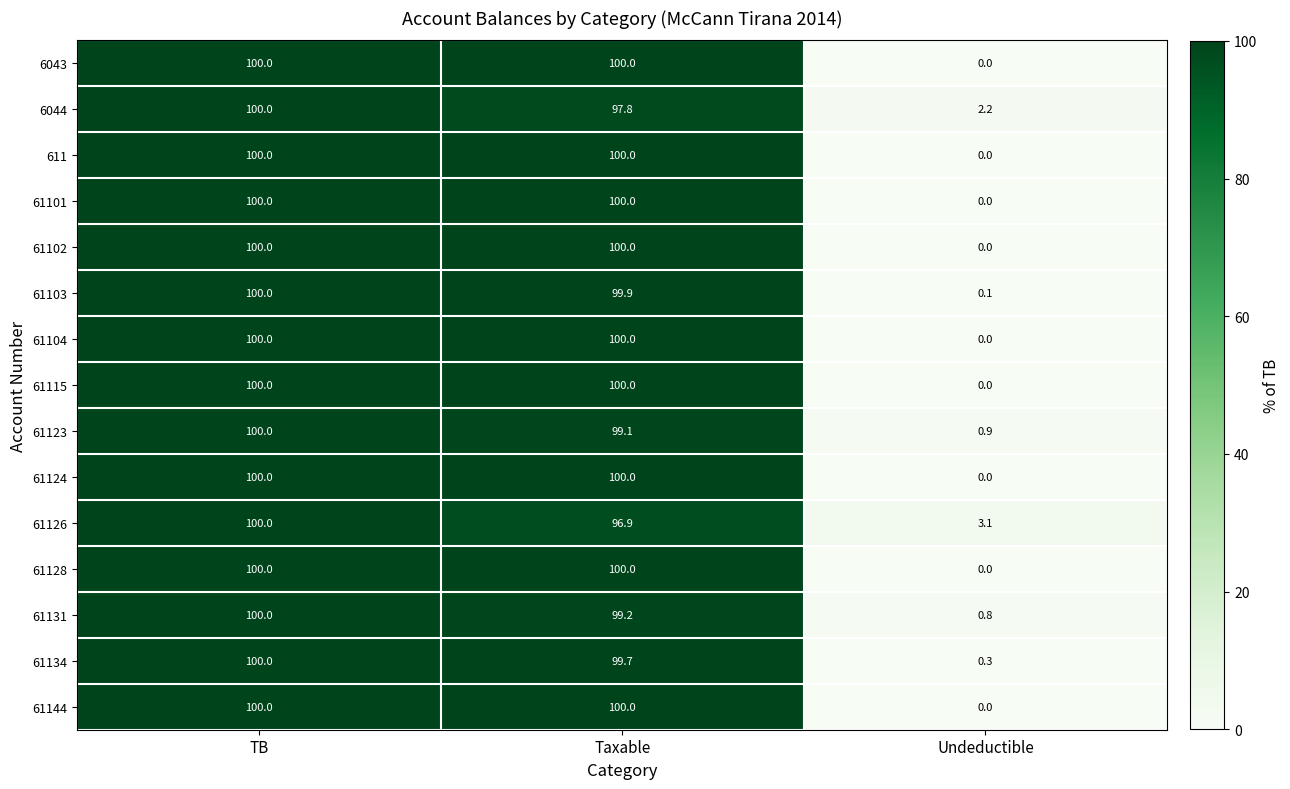

What is the lowest value of the 61123 series?

0.9